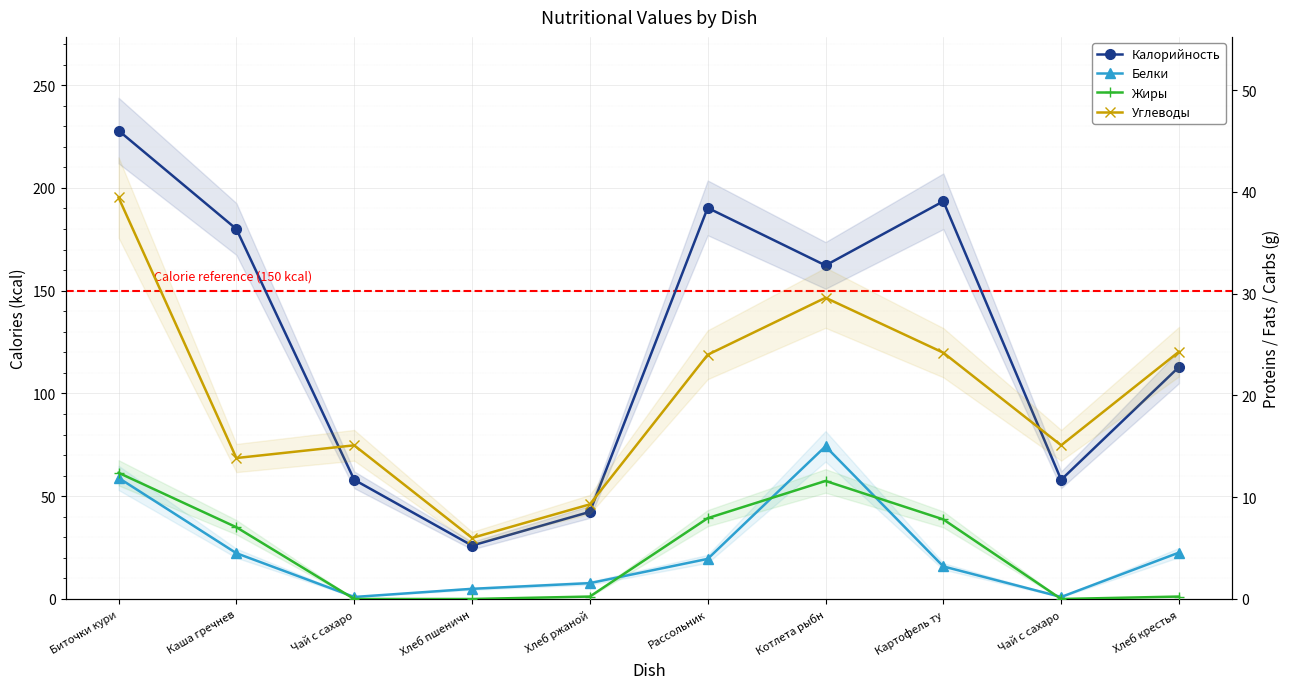

In Углеводы, how many points are lower than both neighbors (excluding endpoints)?

3